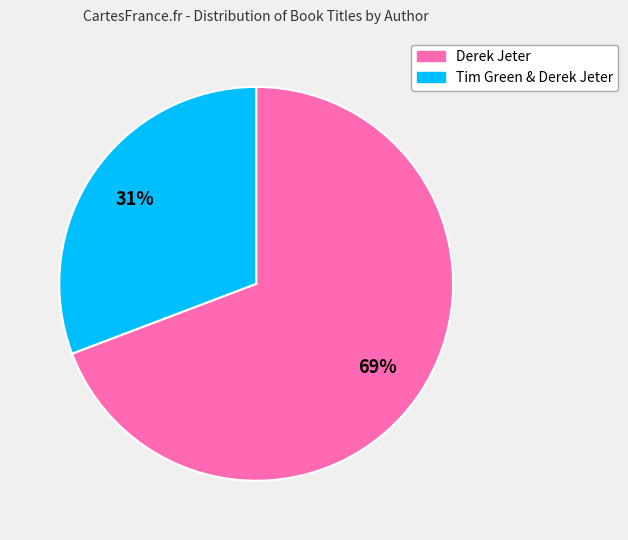

To the nearest percent, what portion does Tim Green & Derek Jeter represent?

31%